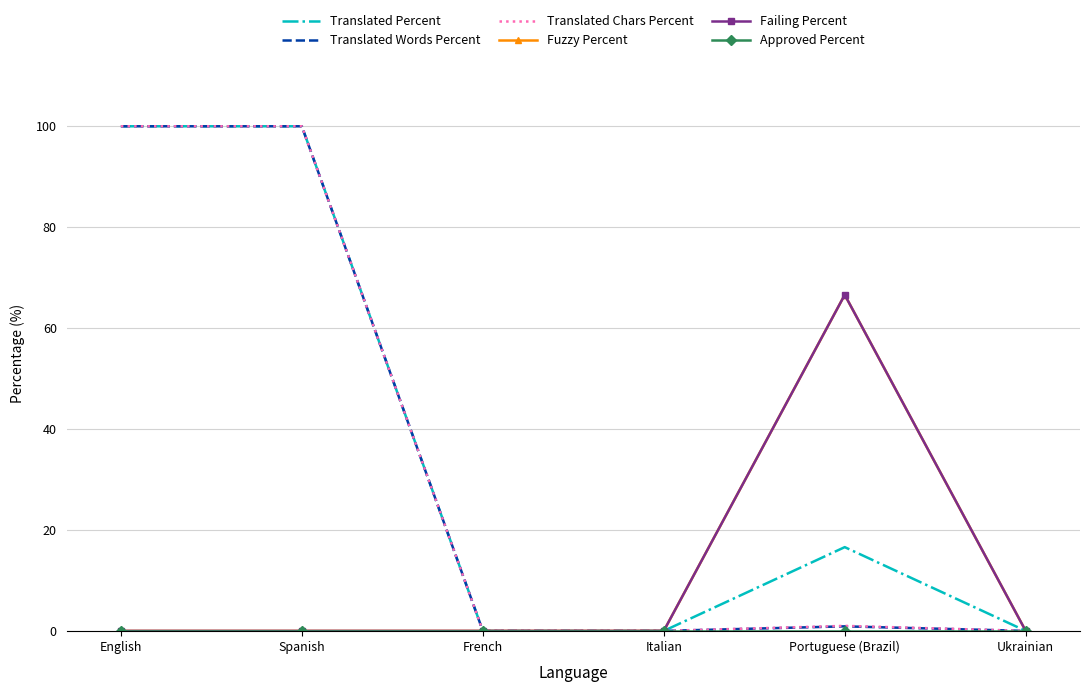

What is the difference between the maximum and minimum values in the Fuzzy Percent series?

66.6